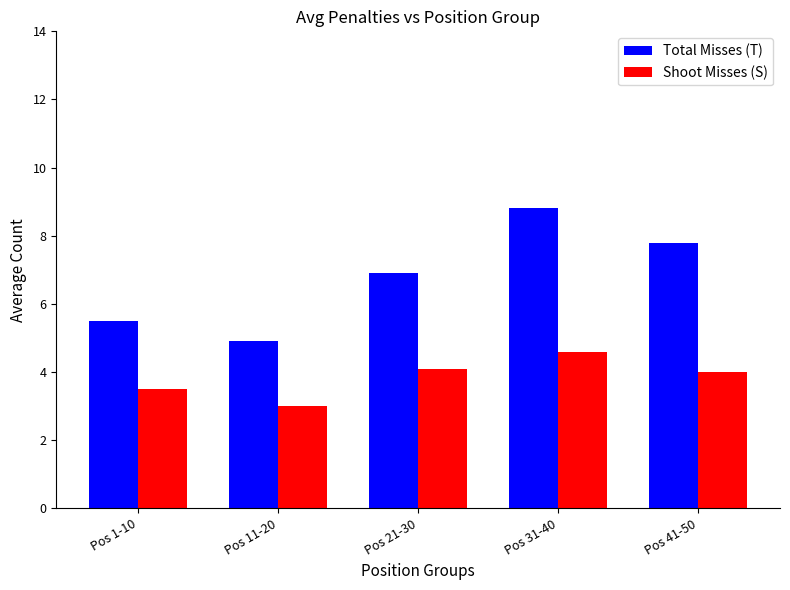

At which label is Total Misses (T) closest to 6?

Pos 1-10